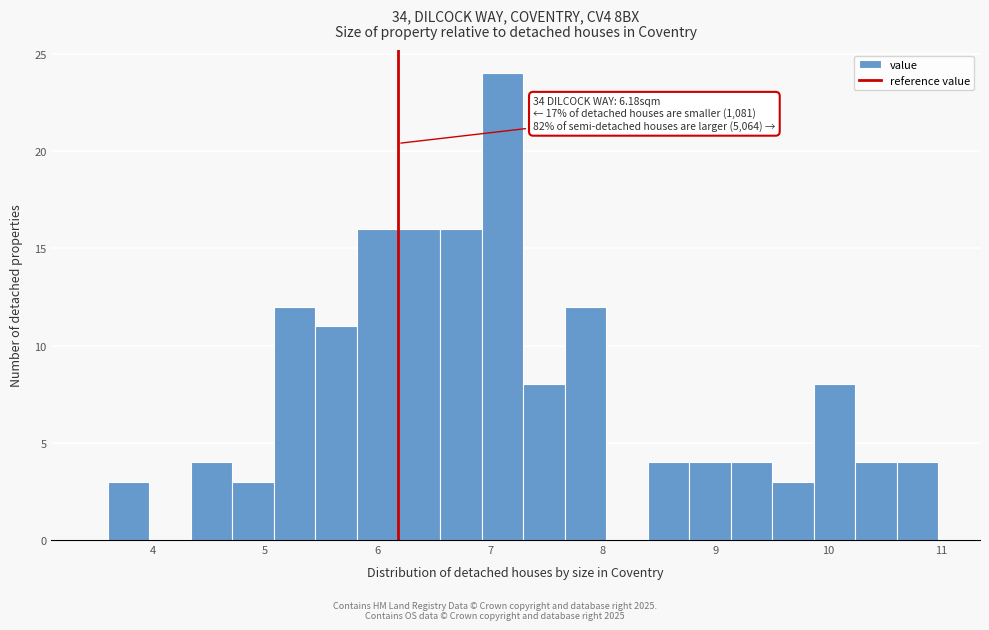

Read against the x-axis, roughly where is the centre of the tallest bar?

7.1